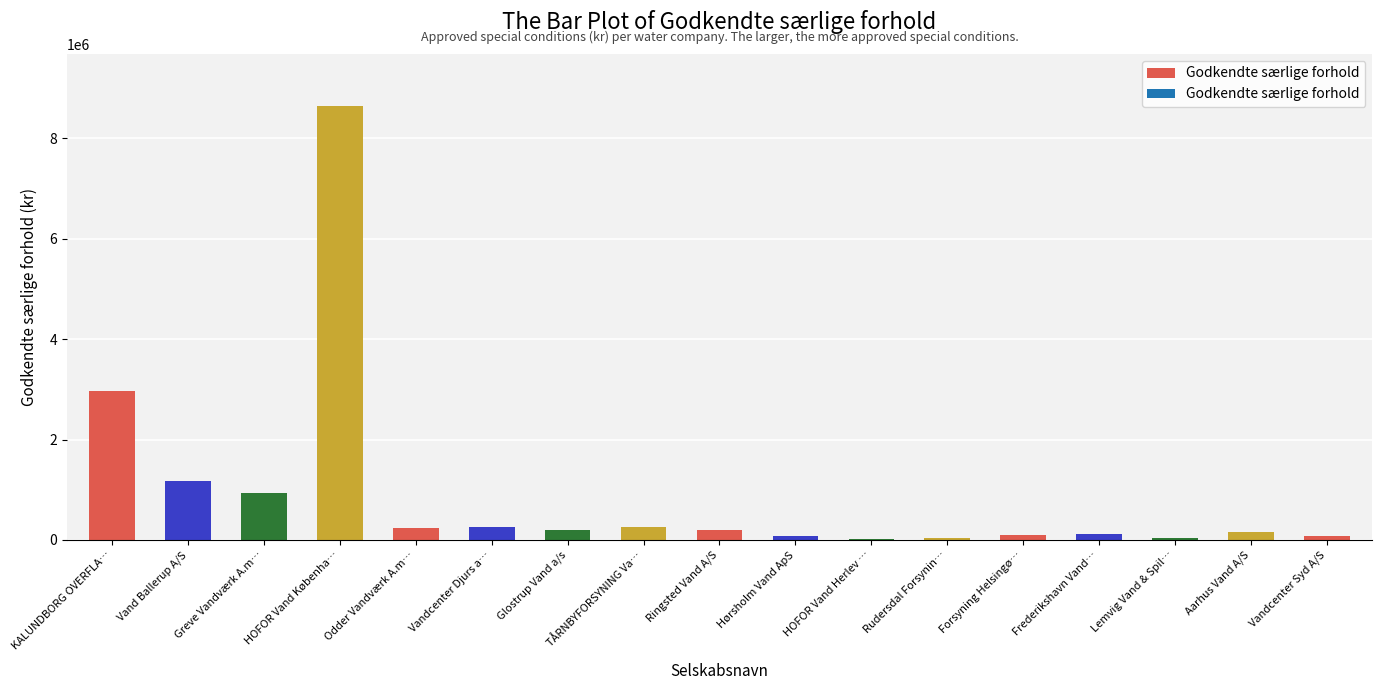

Which has a higher value, Rudersdal Forsynin… or HOFOR Vand Københa…?

HOFOR Vand Københa…